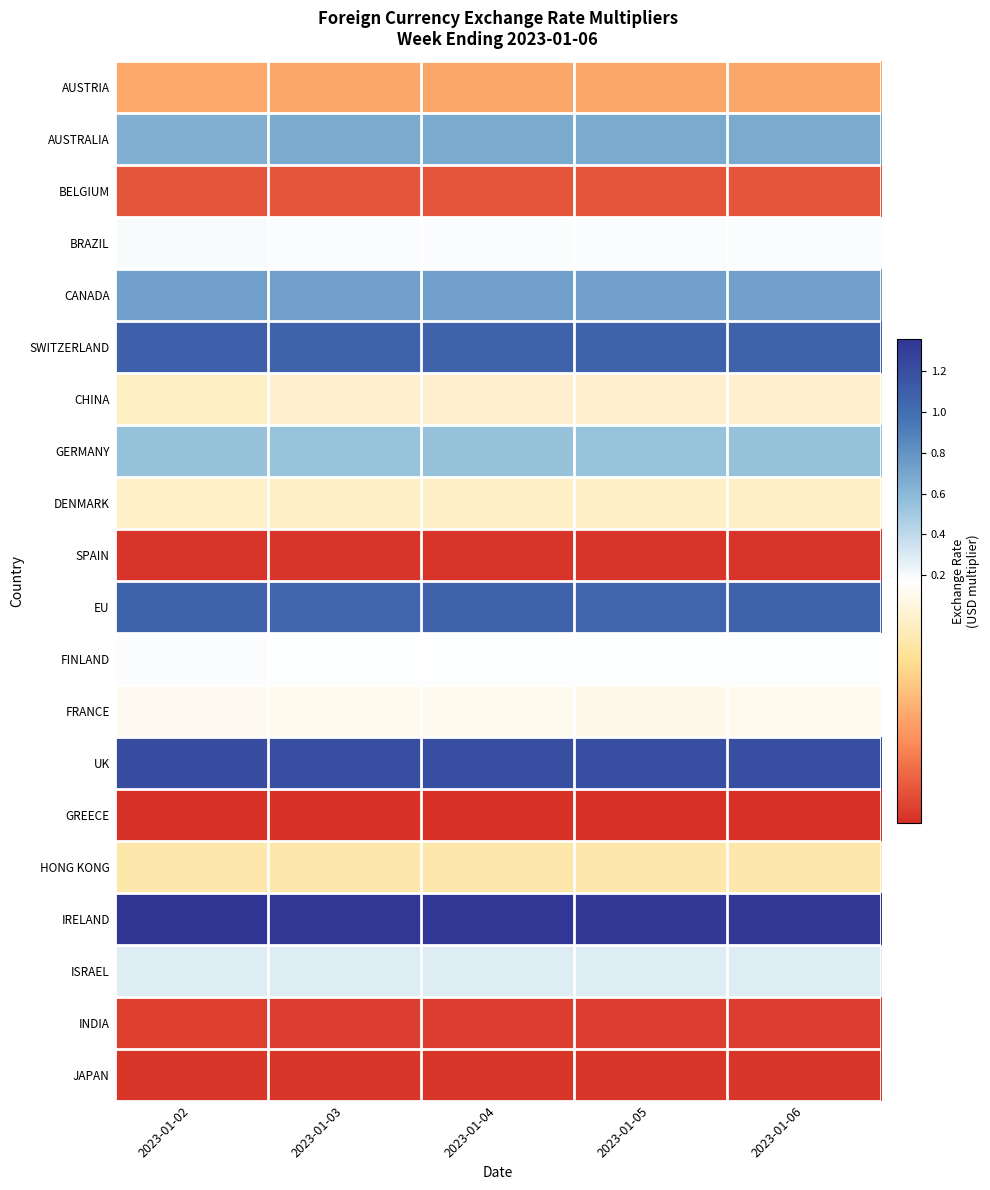

Reading left to right, transcribe all the data shown in this chart.

AUSTRIA: 2023-01-02=0.1	2023-01-03=0.1	2023-01-04=0.1	2023-01-05=0.1	2023-01-06=0.1
AUSTRALIA: 2023-01-02=0.7	2023-01-03=0.7	2023-01-04=0.7	2023-01-05=0.7	2023-01-06=0.7
BELGIUM: 2023-01-02=0.0	2023-01-03=0.0	2023-01-04=0.0	2023-01-05=0.0	2023-01-06=0.0
BRAZIL: 2023-01-02=0.2	2023-01-03=0.2	2023-01-04=0.2	2023-01-05=0.2	2023-01-06=0.2
CANADA: 2023-01-02=0.7	2023-01-03=0.7	2023-01-04=0.7	2023-01-05=0.7	2023-01-06=0.7
SWITZERLAND: 2023-01-02=1.1	2023-01-03=1.1	2023-01-04=1.1	2023-01-05=1.1	2023-01-06=1.1
CHINA: 2023-01-02=0.1	2023-01-03=0.1	2023-01-04=0.1	2023-01-05=0.1	2023-01-06=0.1
GERMANY: 2023-01-02=0.5	2023-01-03=0.5	2023-01-04=0.5	2023-01-05=0.5	2023-01-06=0.5
DENMARK: 2023-01-02=0.1	2023-01-03=0.1	2023-01-04=0.1	2023-01-05=0.1	2023-01-06=0.1
SPAIN: 2023-01-02=0.0	2023-01-03=0.0	2023-01-04=0.0	2023-01-05=0.0	2023-01-06=0.0
EU: 2023-01-02=1.1	2023-01-03=1.1	2023-01-04=1.1	2023-01-05=1.1	2023-01-06=1.1
FINLAND: 2023-01-02=0.2	2023-01-03=0.2	2023-01-04=0.2	2023-01-05=0.2	2023-01-06=0.2
FRANCE: 2023-01-02=0.2	2023-01-03=0.2	2023-01-04=0.2	2023-01-05=0.2	2023-01-06=0.2
UK: 2023-01-02=1.2	2023-01-03=1.2	2023-01-04=1.2	2023-01-05=1.2	2023-01-06=1.2
GREECE: 2023-01-02=0.0	2023-01-03=0.0	2023-01-04=0.0	2023-01-05=0.0	2023-01-06=0.0
HONG KONG: 2023-01-02=0.1	2023-01-03=0.1	2023-01-04=0.1	2023-01-05=0.1	2023-01-06=0.1
IRELAND: 2023-01-02=1.4	2023-01-03=1.3	2023-01-04=1.3	2023-01-05=1.3	2023-01-06=1.3
ISRAEL: 2023-01-02=0.3	2023-01-03=0.3	2023-01-04=0.3	2023-01-05=0.3	2023-01-06=0.3
INDIA: 2023-01-02=0.0	2023-01-03=0.0	2023-01-04=0.0	2023-01-05=0.0	2023-01-06=0.0
JAPAN: 2023-01-02=0.0	2023-01-03=0.0	2023-01-04=0.0	2023-01-05=0.0	2023-01-06=0.0